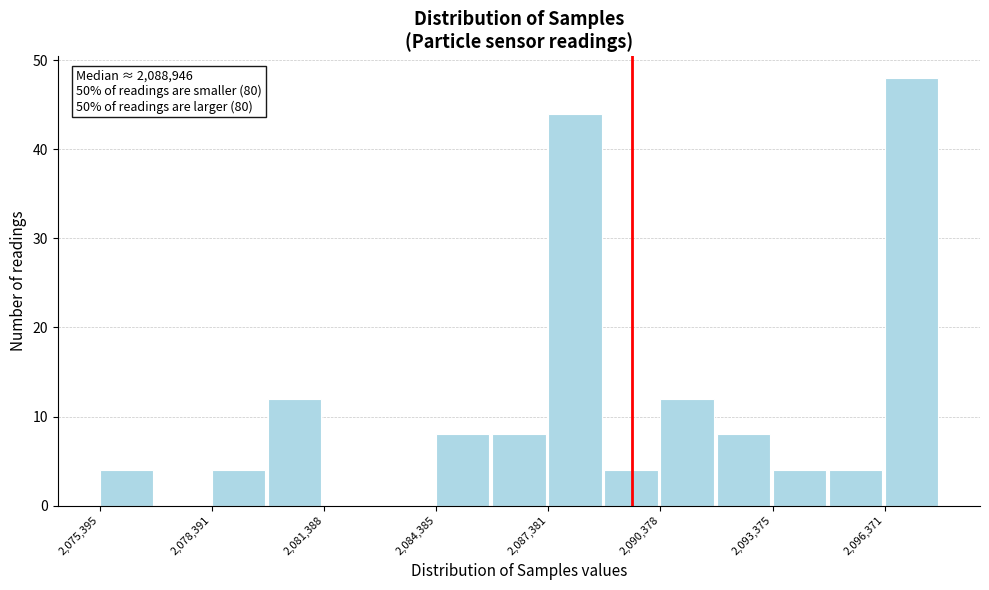

Around what value on the x-axis is the tallest bar? Give the approximate position of its centre, as read against the axis.

2097000